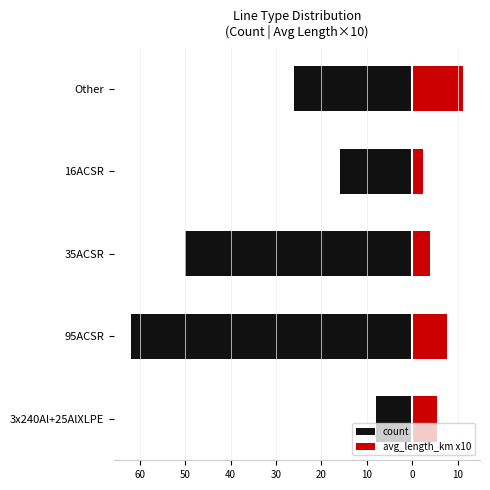

Which series has the widest spread of values?

count